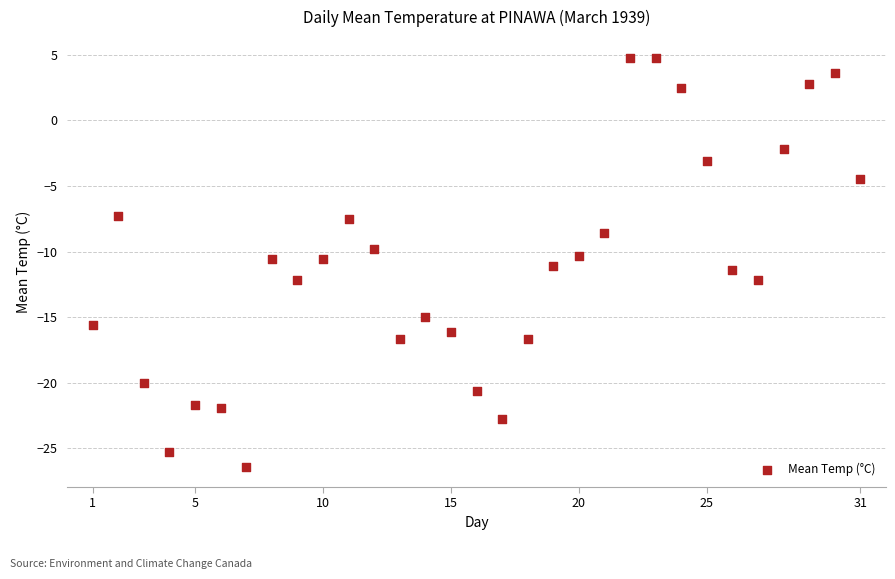

What is the range of Y values (max minus min)?

31.2